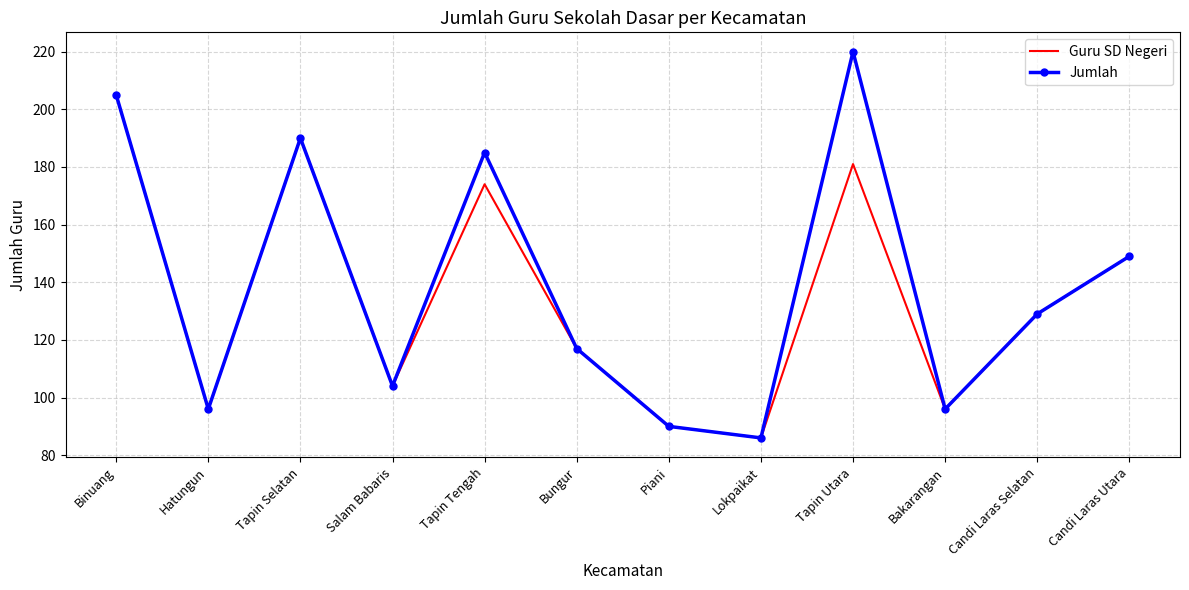

Reading left to right, list all the values displayed in this chart.

Guru SD Negeri: Binuang=205	Hatungun=96	Tapin Selatan=190	Salam Babaris=104	Tapin Tengah=174	Bungur=117	Piani=90	Lokpaikat=86	Tapin Utara=181	Bakarangan=96	Candi Laras Selatan=129	Candi Laras Utara=149
Jumlah: Binuang=205	Hatungun=96	Tapin Selatan=190	Salam Babaris=104	Tapin Tengah=185	Bungur=117	Piani=90	Lokpaikat=86	Tapin Utara=220	Bakarangan=96	Candi Laras Selatan=129	Candi Laras Utara=149